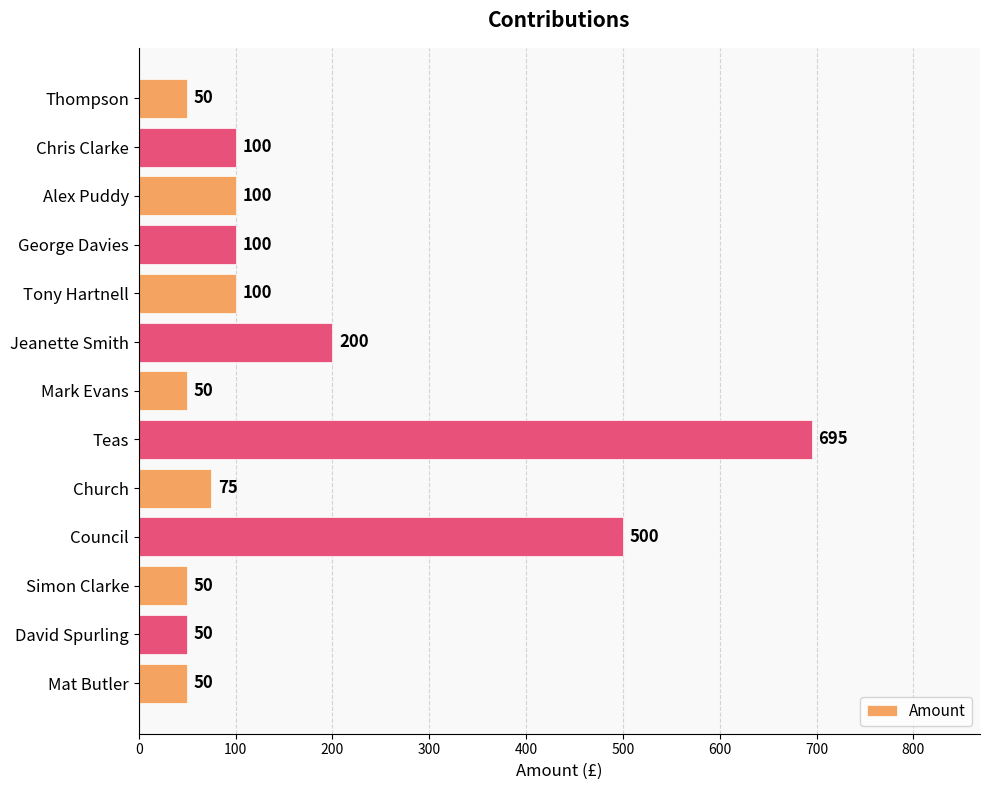

What is the difference between the maximum and minimum values?

645